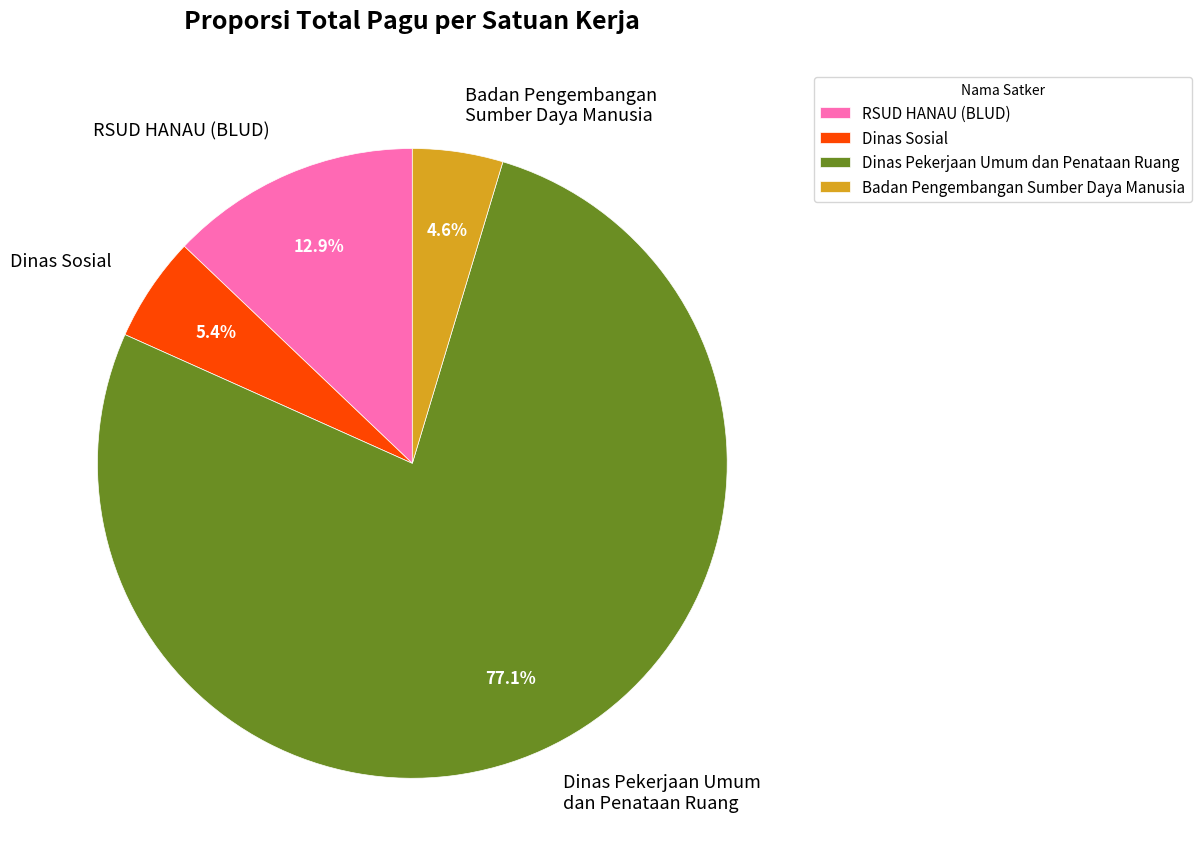

How many segments does this pie chart have?

4